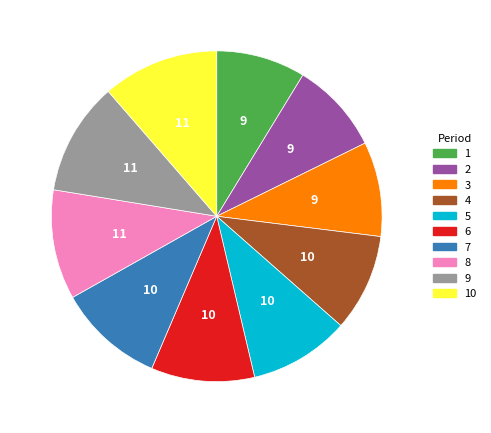

What portion of the pie excludes 10?

88.6%